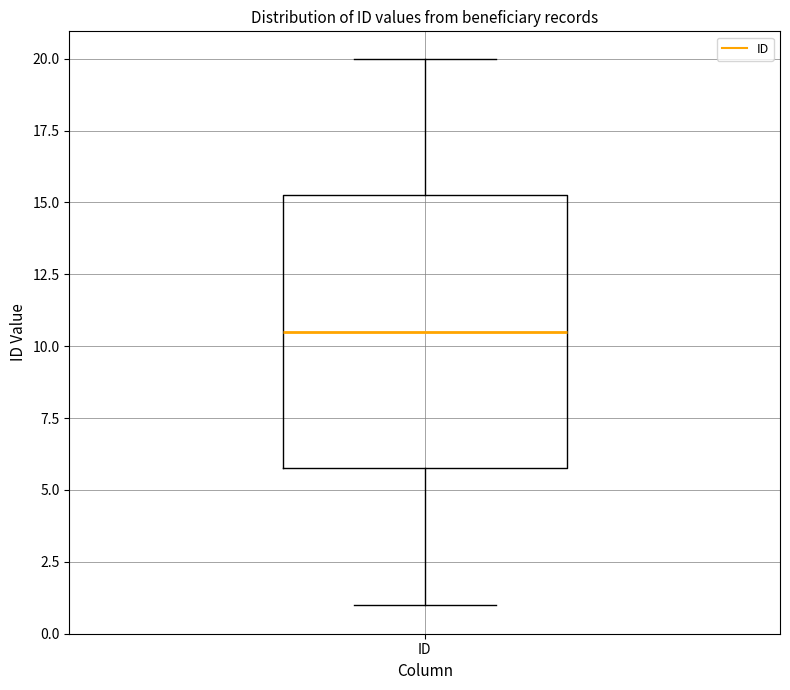

Read this box plot against the y-axis: the position of the median line, the range covered by the box, and the ends of both whiskers. The values are not printed on the chart, so give them approximately, as read against the axis.

median 10.5, box 6.0 to 15.5, whiskers 1.0 to 20.0